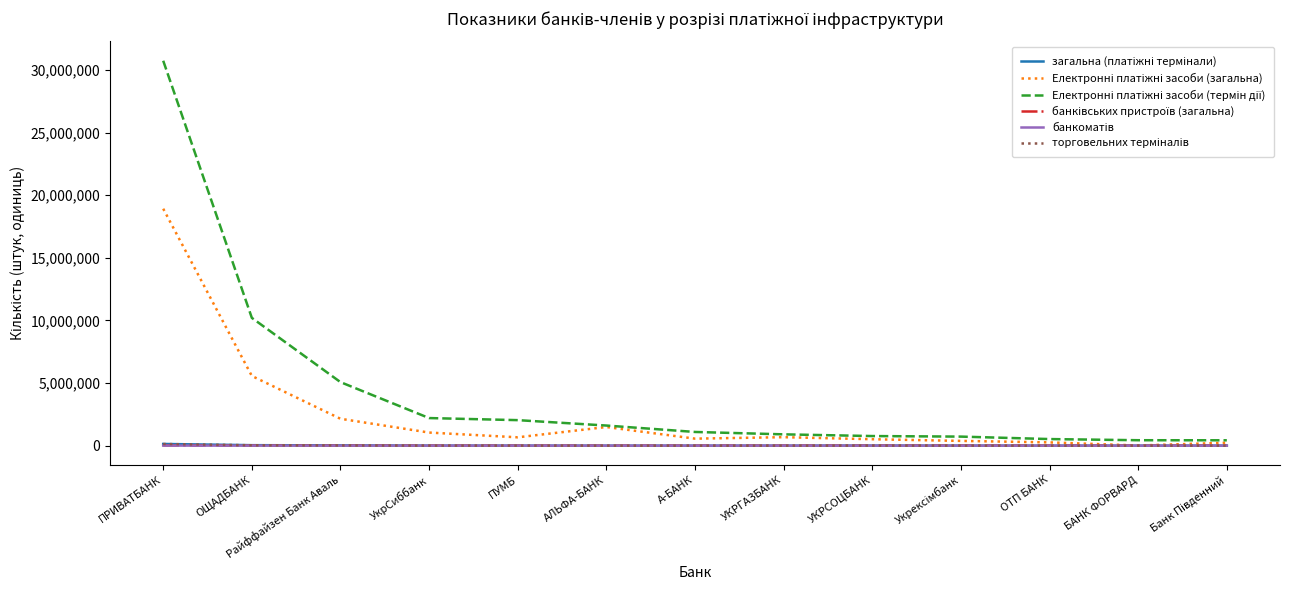

At which category does the chart reach its peak across all series?

ПРИВАТБАНК